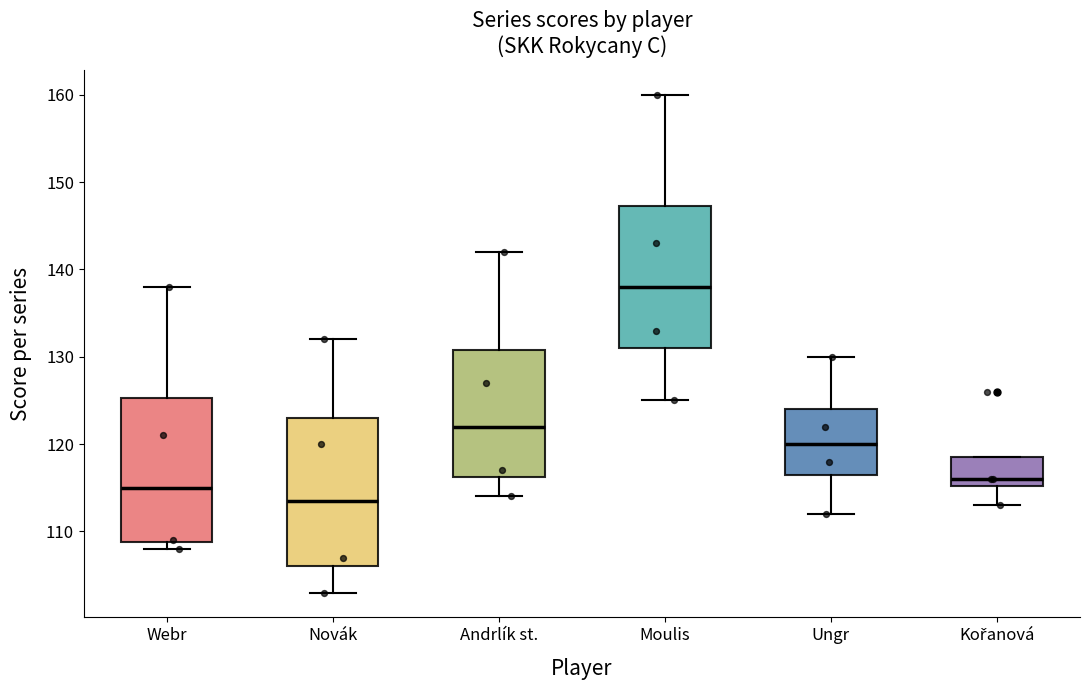

Reading left to right, transcribe this box plot: for each box, give where its median line is, the range the box spans, and where its two whiskers end, as read against the y-axis. The values are not printed on the chart, so give them approximately, as read against the axis.

Webr: median 115, box 109 to 125, whiskers 108 to 138
Novák: median 114, box 106 to 123, whiskers 103 to 132
Andrlík st.: median 122, box 116 to 131, whiskers 114 to 142
Moulis: median 138, box 131 to 147, whiskers 125 to 160
Ungr: median 120, box 117 to 124, whiskers 112 to 130
Kořanová: median 116, box 115 to 119, whiskers 113 to 119